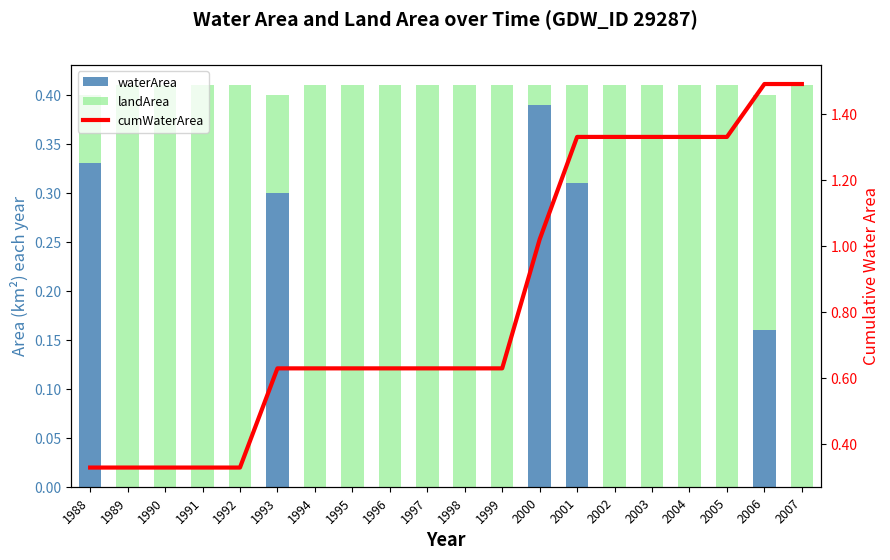

At how many categories does at least one series exceed 1?

8